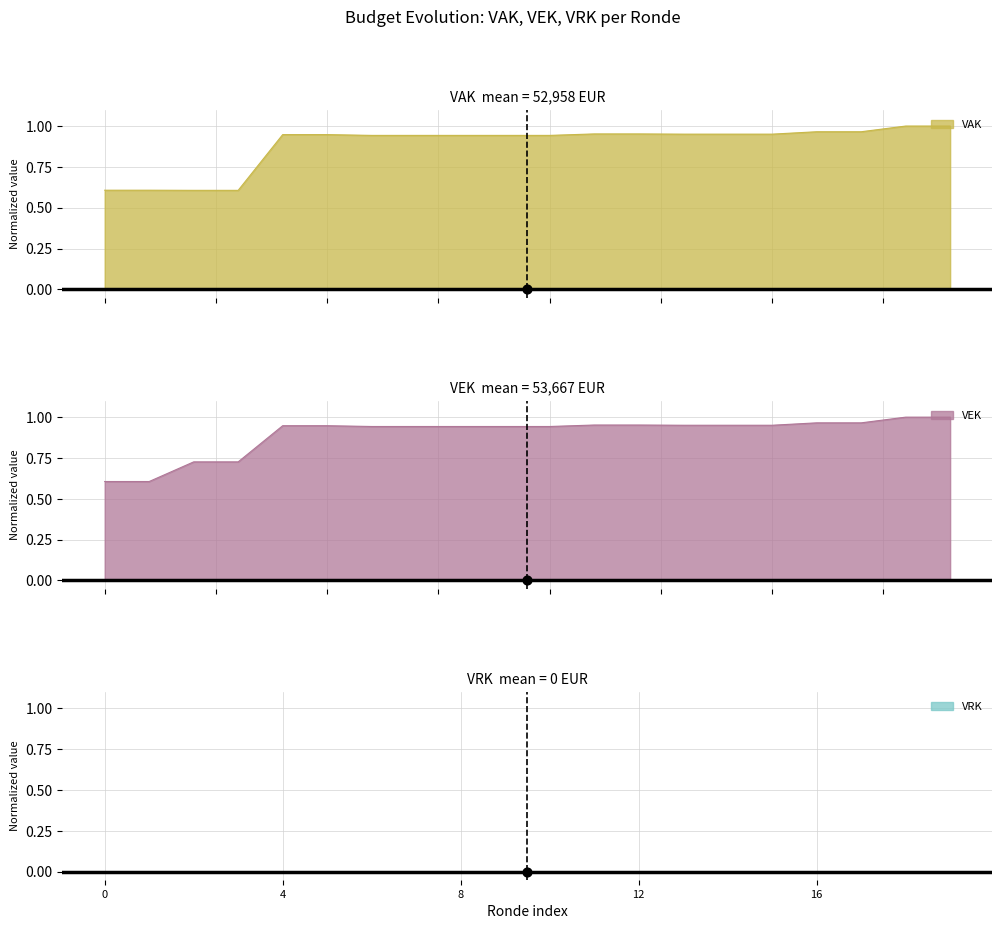

Which series reaches the maximum Y coordinate?

VAK